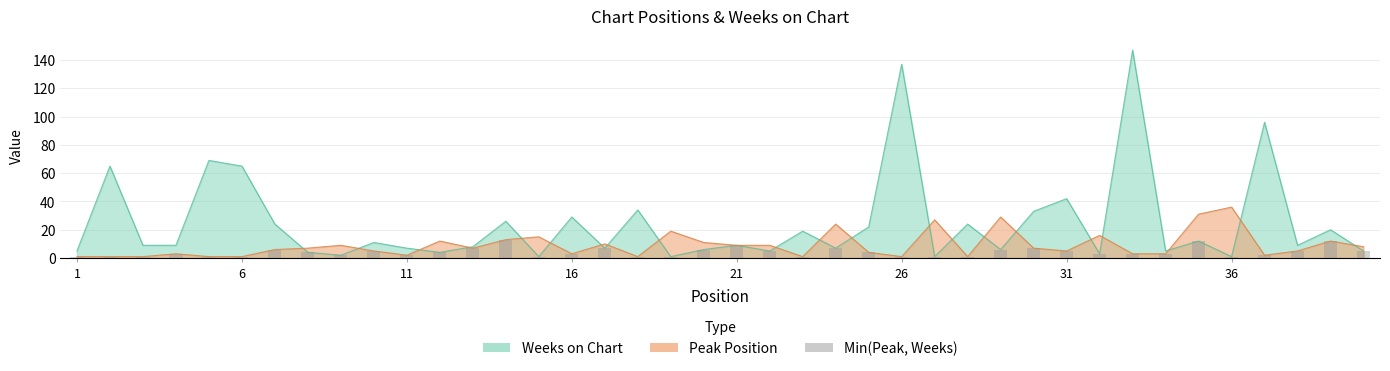

At which category does the chart reach its minimum across all series?

1